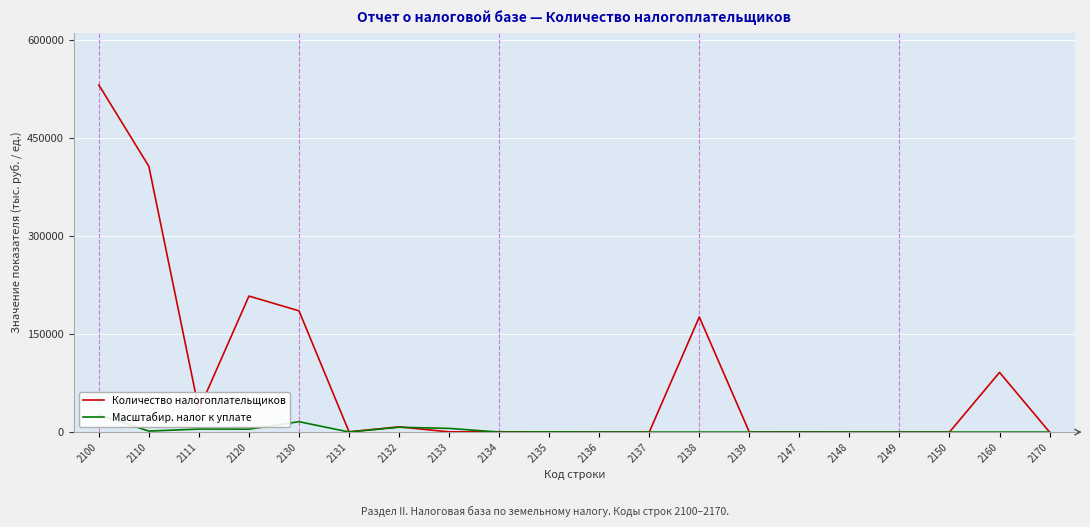

What is the difference between the maximum and minimum values in the Количество налогоплательщиков series?

531274